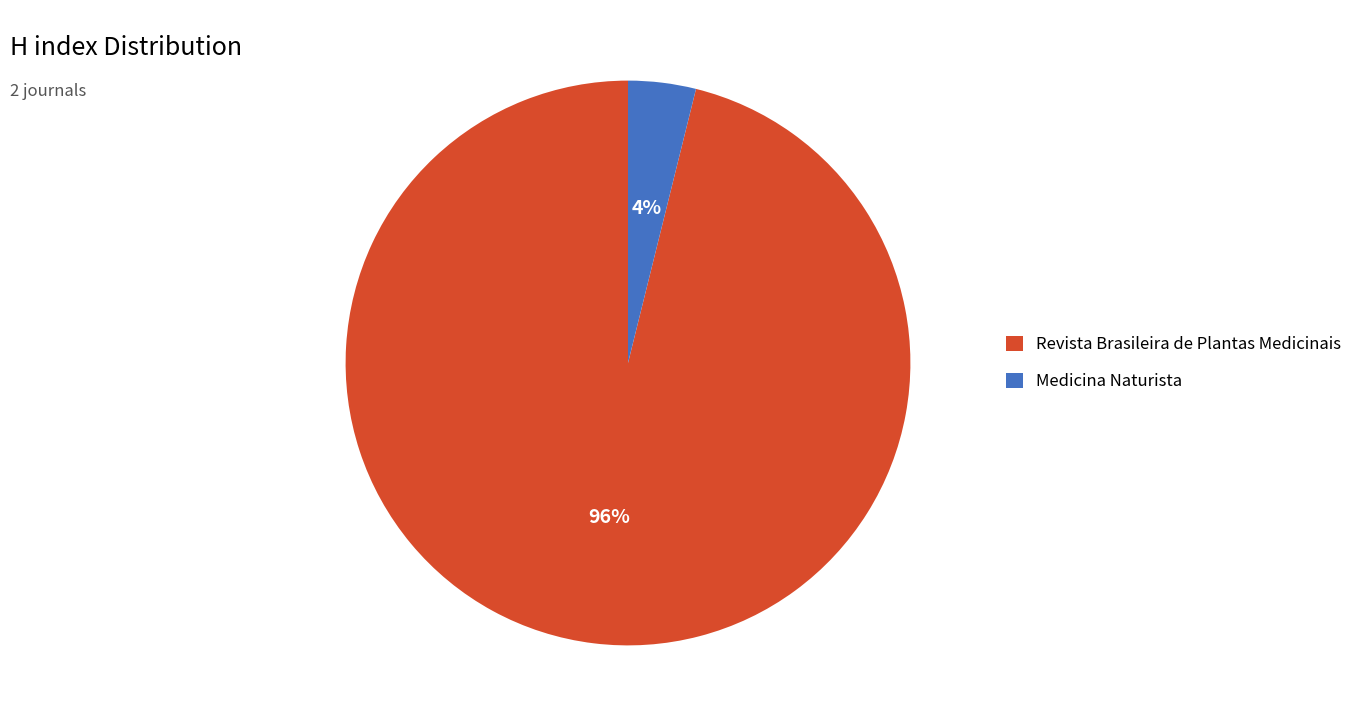

Which category has the smallest portion of the pie?

Medicina Naturista